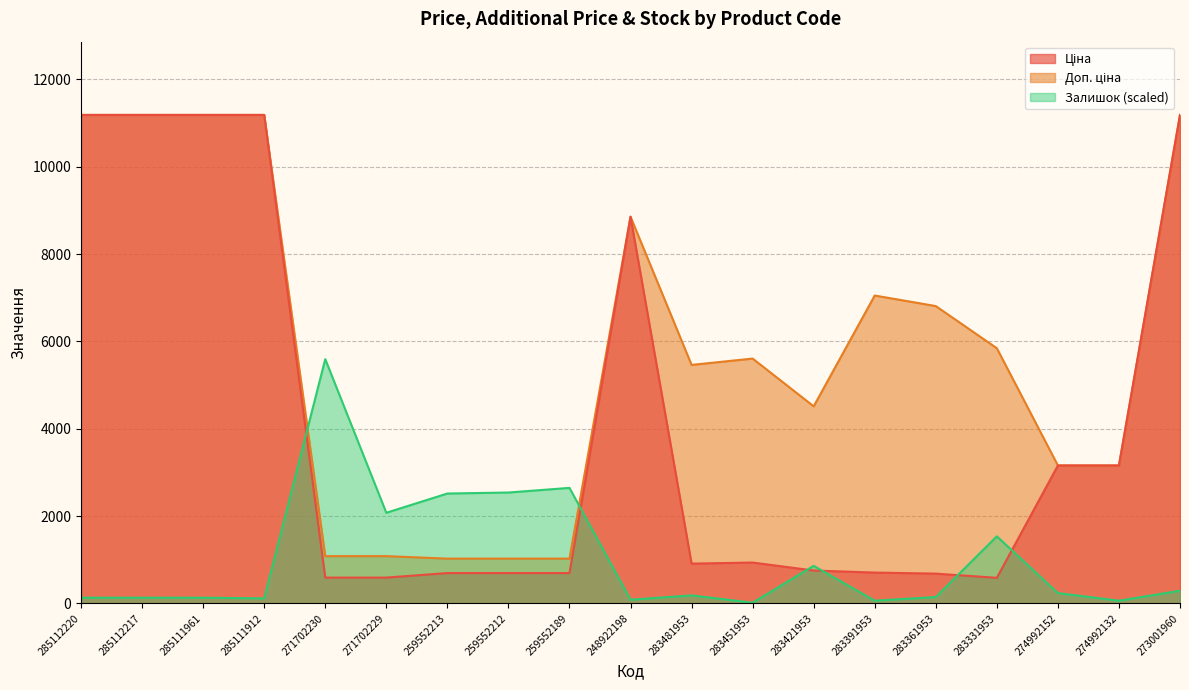

What is the difference between the highest and lowest values at 259552189?

1951.3